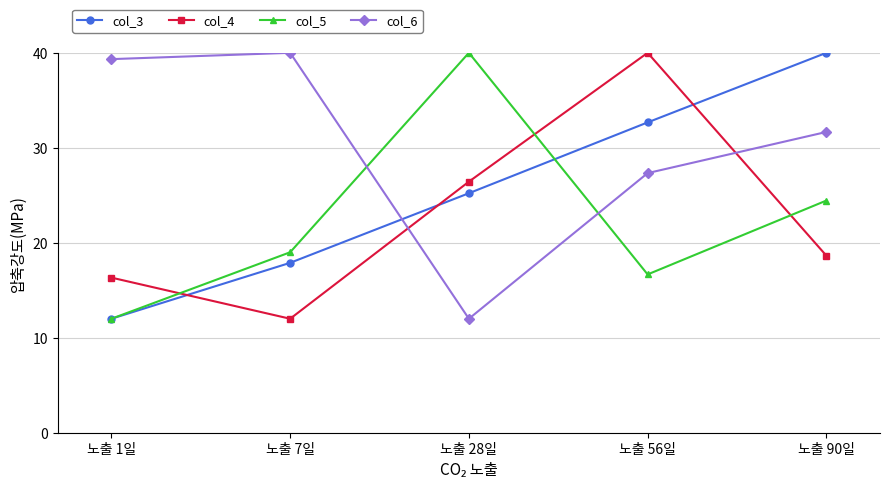

Which series ends up on top after the final intersection of col_3 and col_6?

col_3